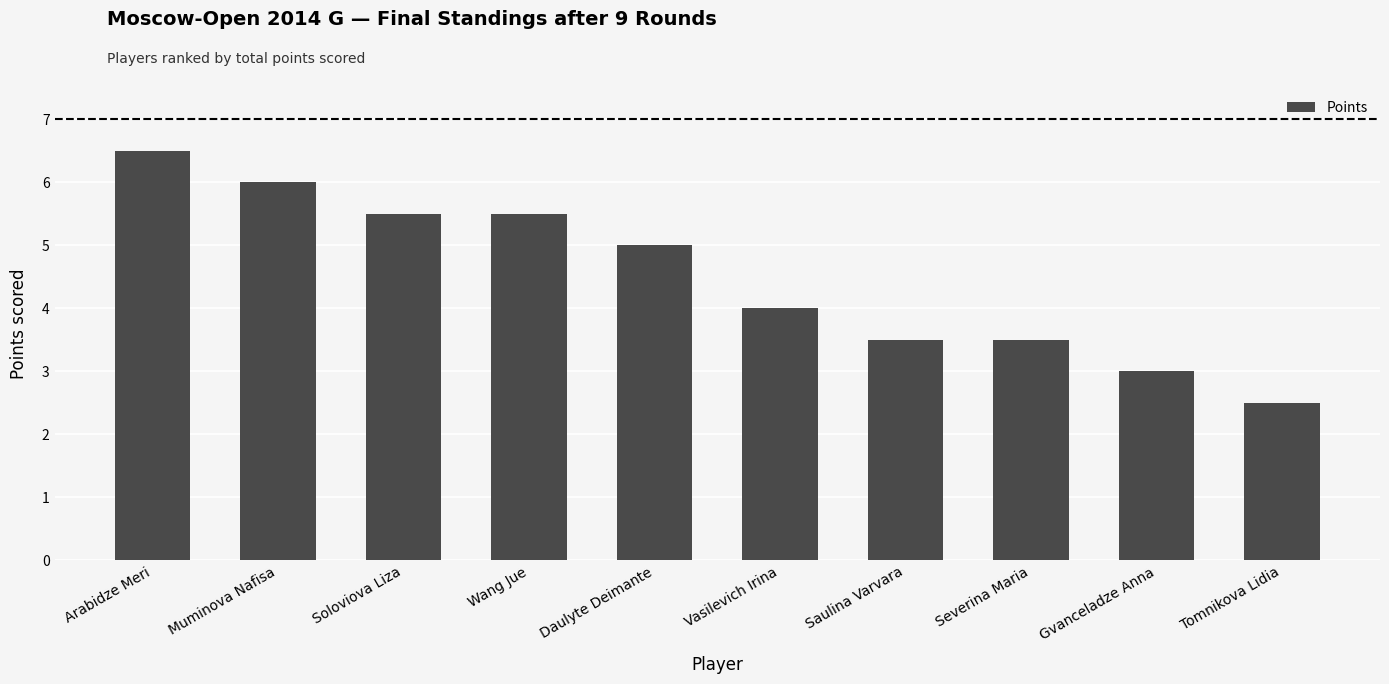

How many bars are there in total?

10